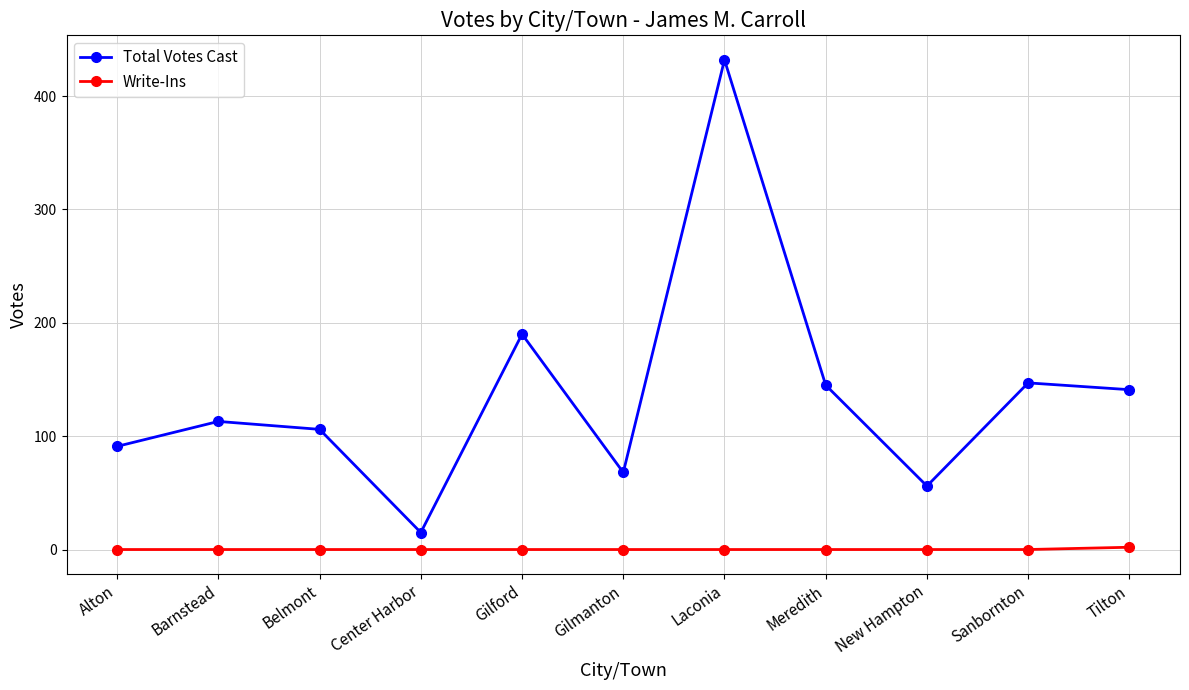

The Write-Ins series shows 0 at Meredith. True or false?

True